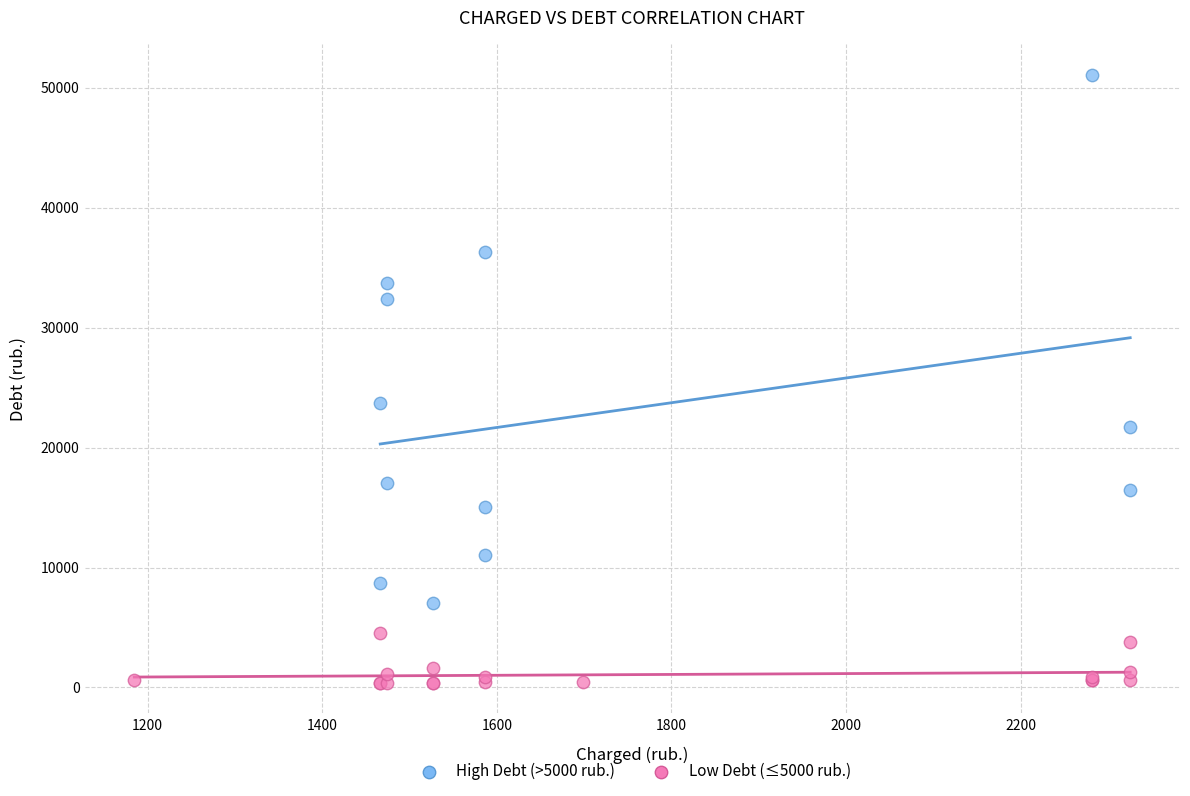

Which series has the largest Y range (max minus min)?

High Debt (>5000 rub.)